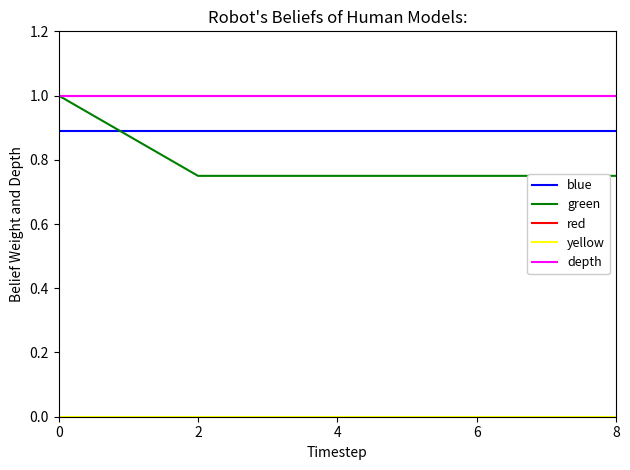

What is the highest value of the green series?

1.0